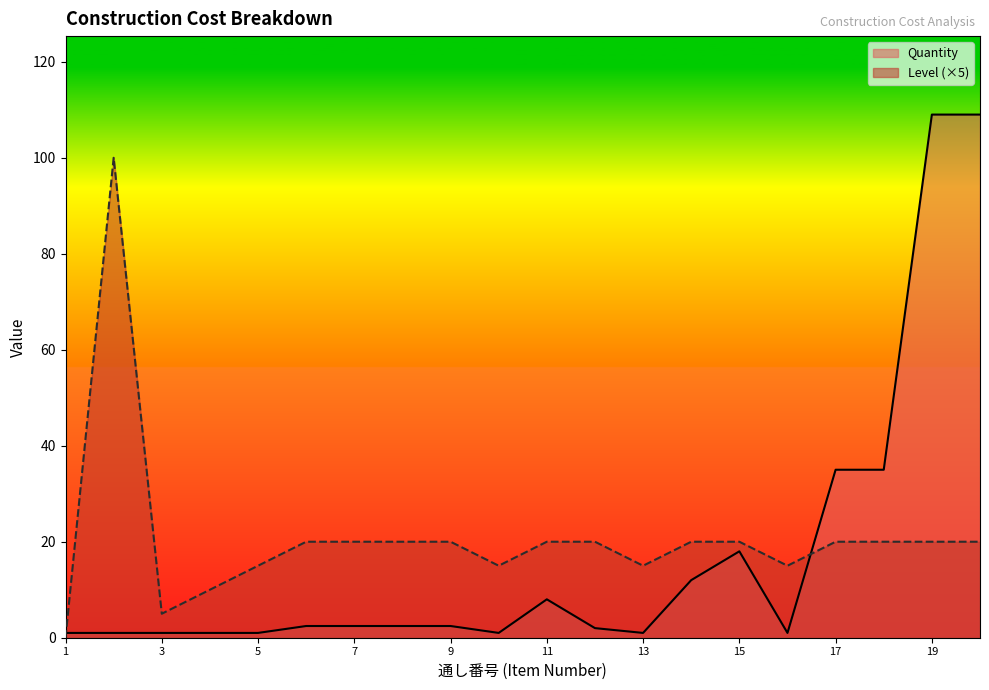

Between 18 and 9, which is larger?

18